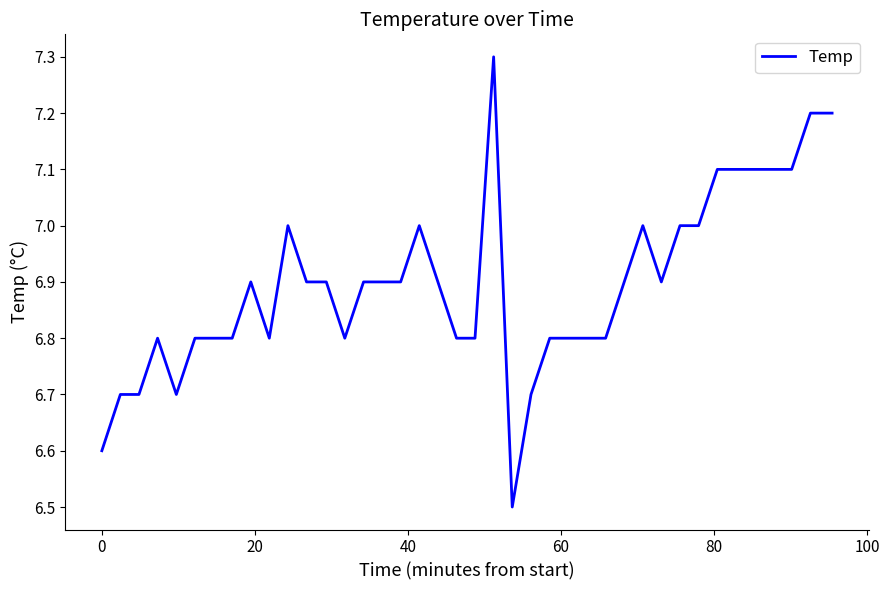

What is the greatest value displayed?

7.3